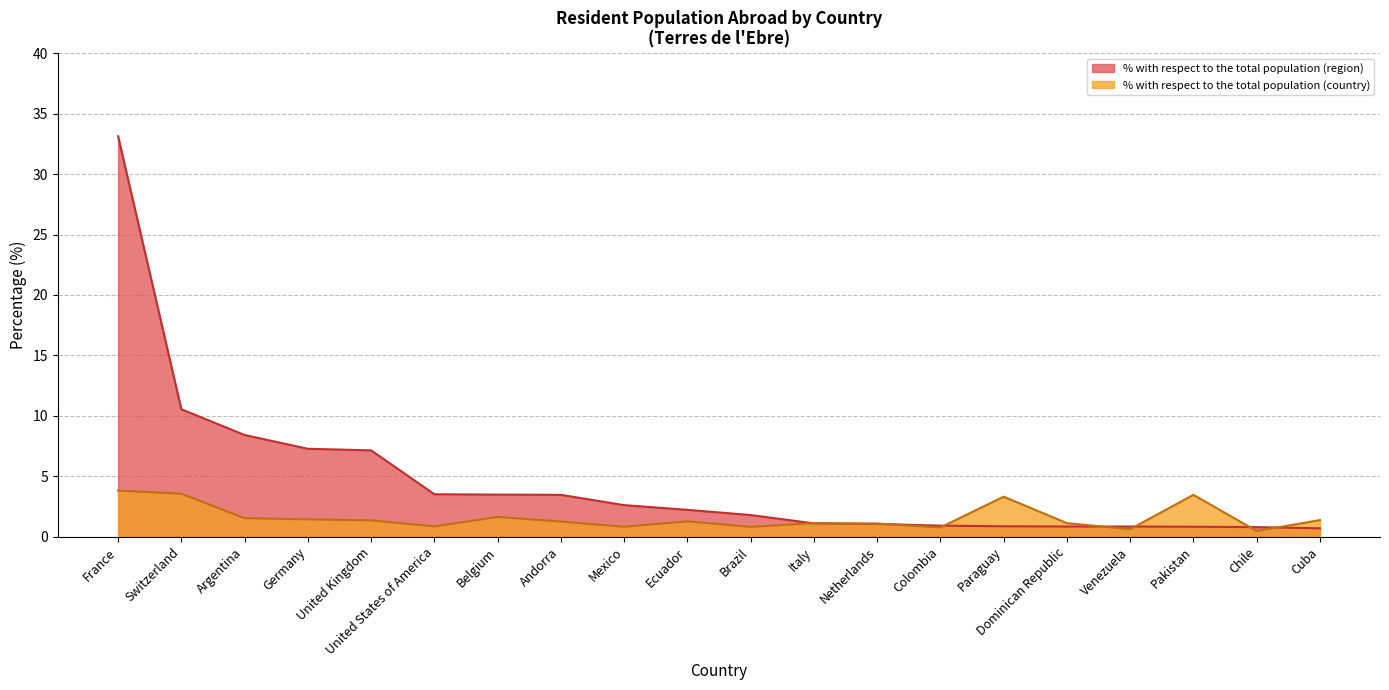

Reading right to left, what are all the values shown in this chart?

% with respect to the total population (country): Cuba=1.4	Chile=0.5	Pakistan=3.5	Venezuela=0.6	Dominican Republic=1.1	Paraguay=3.3	Colombia=0.8	Netherlands=1.1	Italy=1.1	Brazil=0.8	Ecuador=1.3	Mexico=0.8	Andorra=1.3	Belgium=1.6	United States of America=0.9	United Kingdom=1.4	Germany=1.4	Argentina=1.5	Switzerland=3.6	France=3.8
% with respect to the total population (region): Cuba=0.7	Chile=0.8	Pakistan=0.8	Venezuela=0.8	Dominican Republic=0.8	Paraguay=0.9	Colombia=0.9	Netherlands=1.1	Italy=1.1	Brazil=1.8	Ecuador=2.2	Mexico=2.6	Andorra=3.5	Belgium=3.5	United States of America=3.5	United Kingdom=7.2	Germany=7.3	Argentina=8.4	Switzerland=10.6	France=33.1